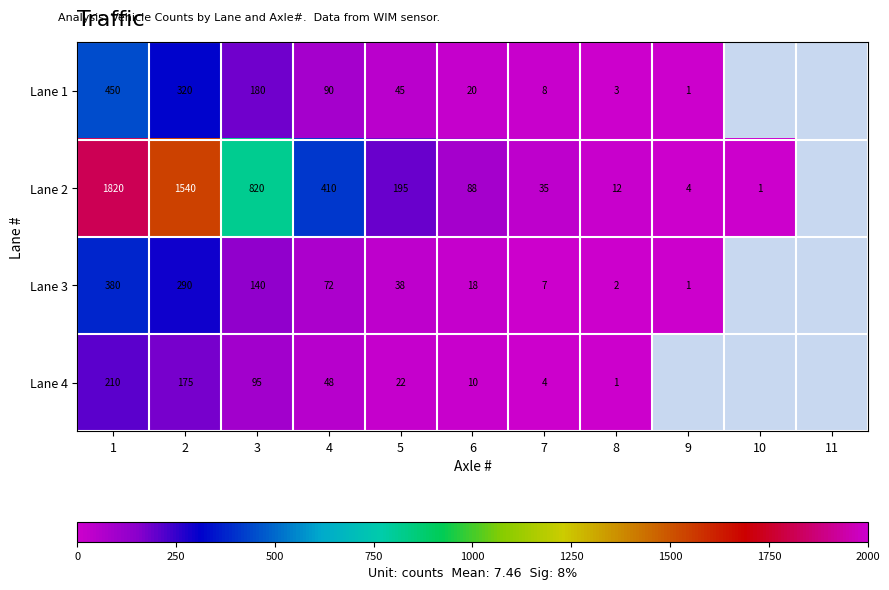

At how many categories does at least one series exceed 185?

5